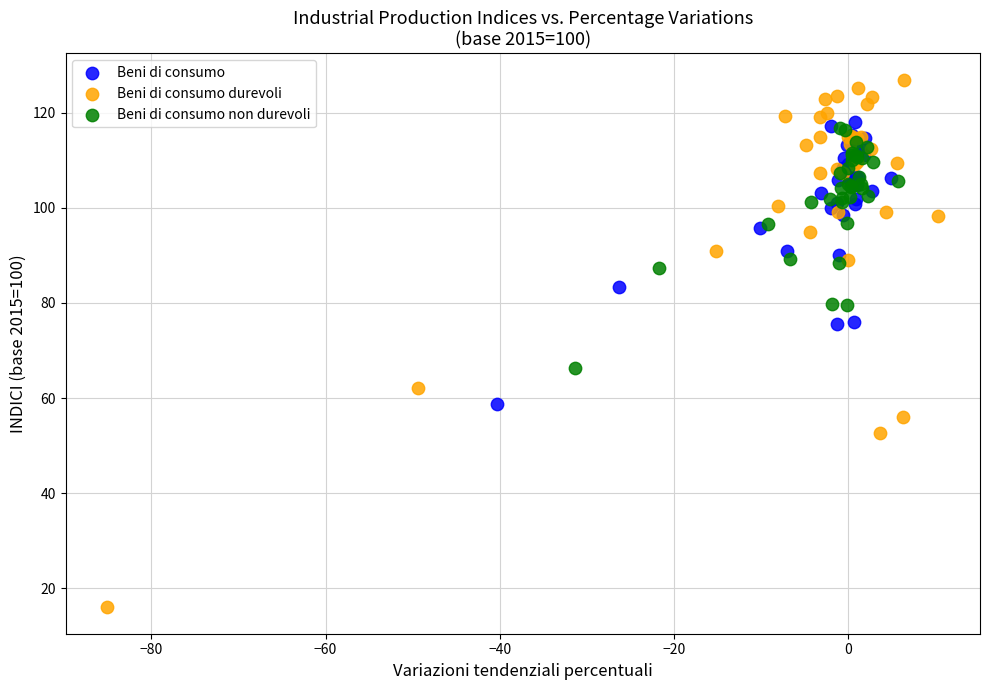

Which series has the largest Y range (max minus min)?

Beni di consumo durevoli